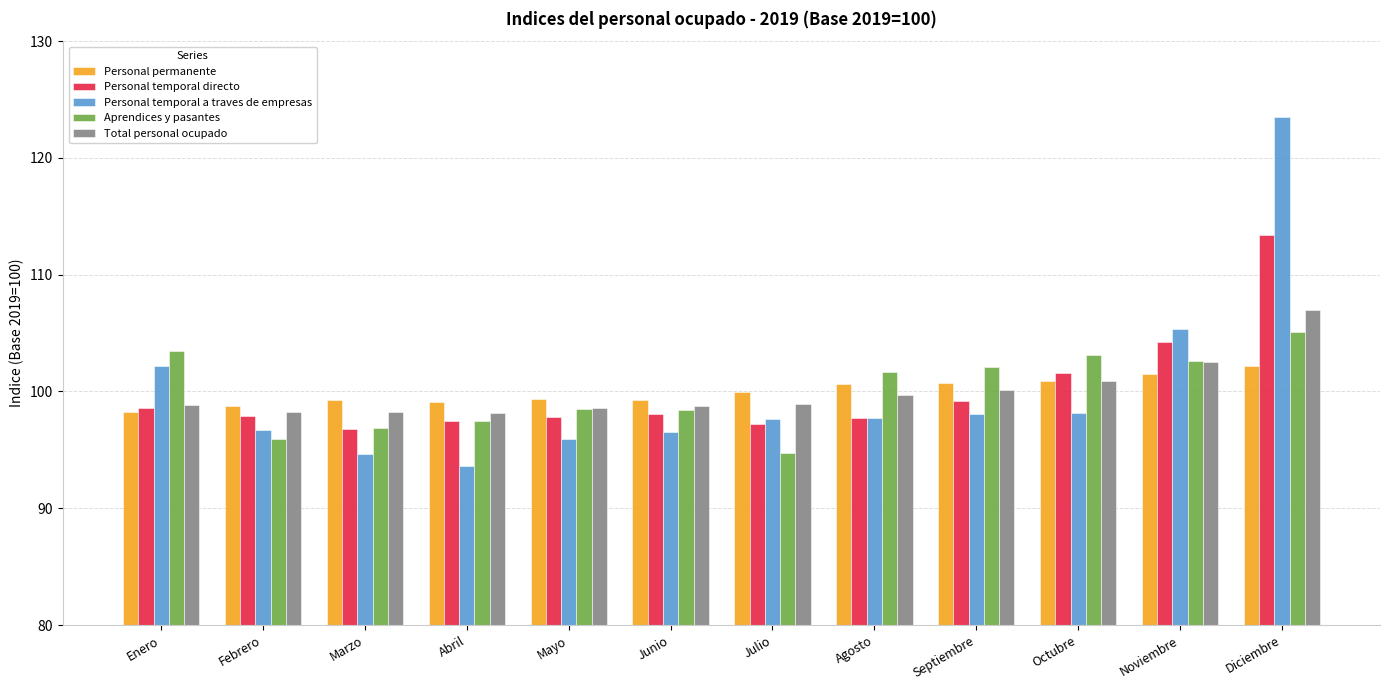

Rank the series by their maximum value, from lowest to highest.

Personal permanente, Aprendices y pasantes, Total personal ocupado, Personal temporal directo, Personal temporal a traves de empresas